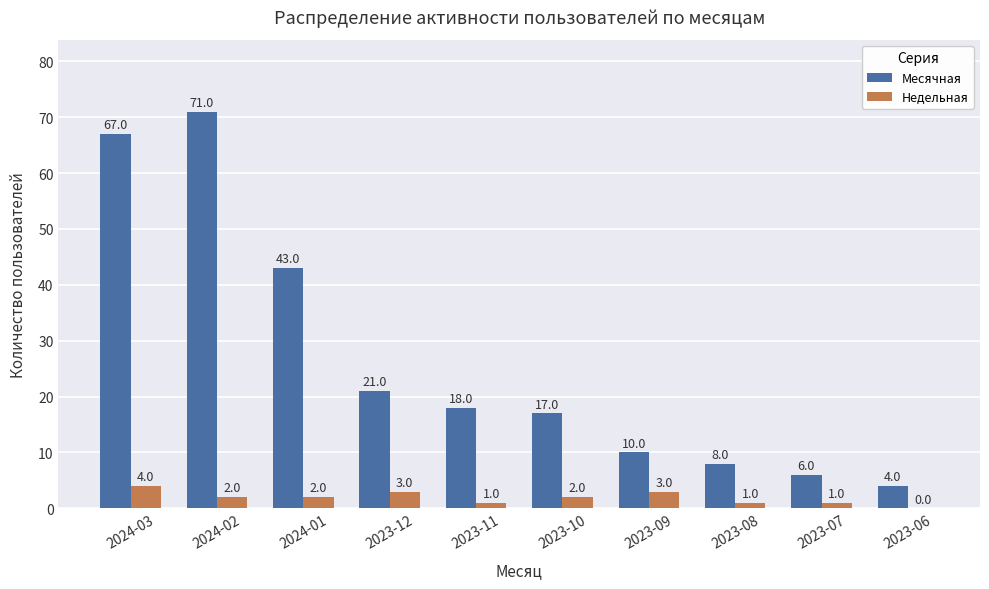

At which category is the sum across all series the highest?

2024-02